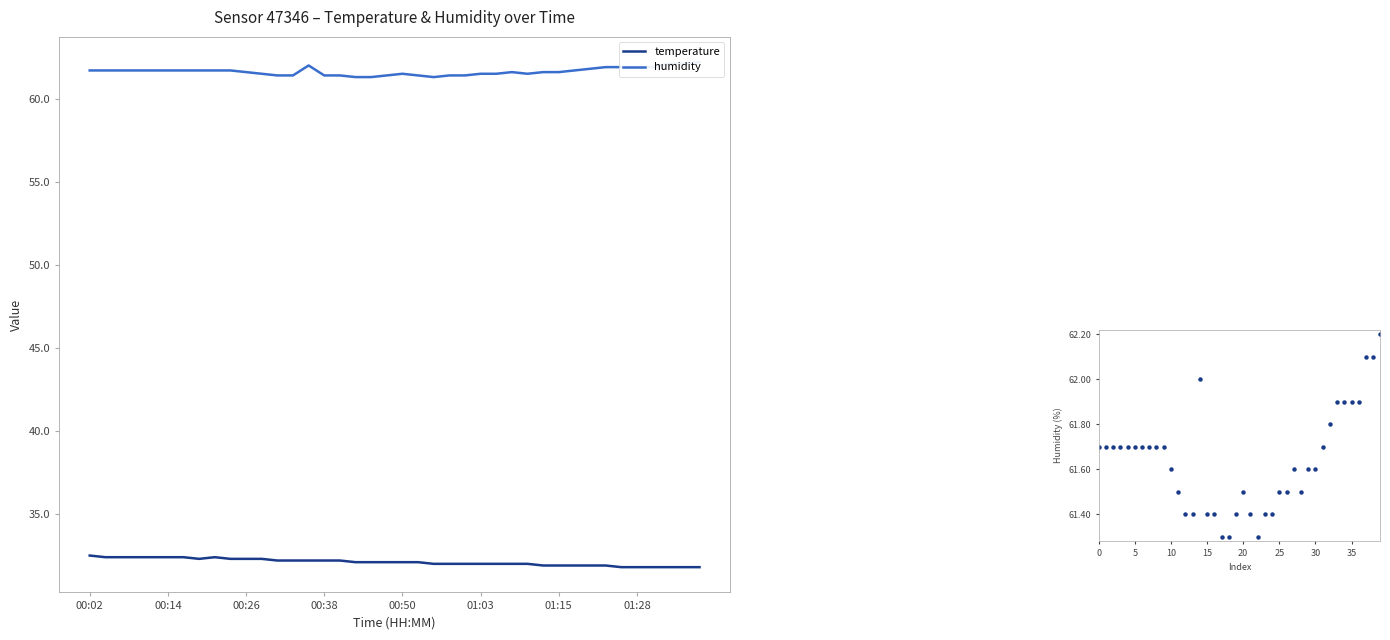

How many interior local peaks does the temperature series have?

1